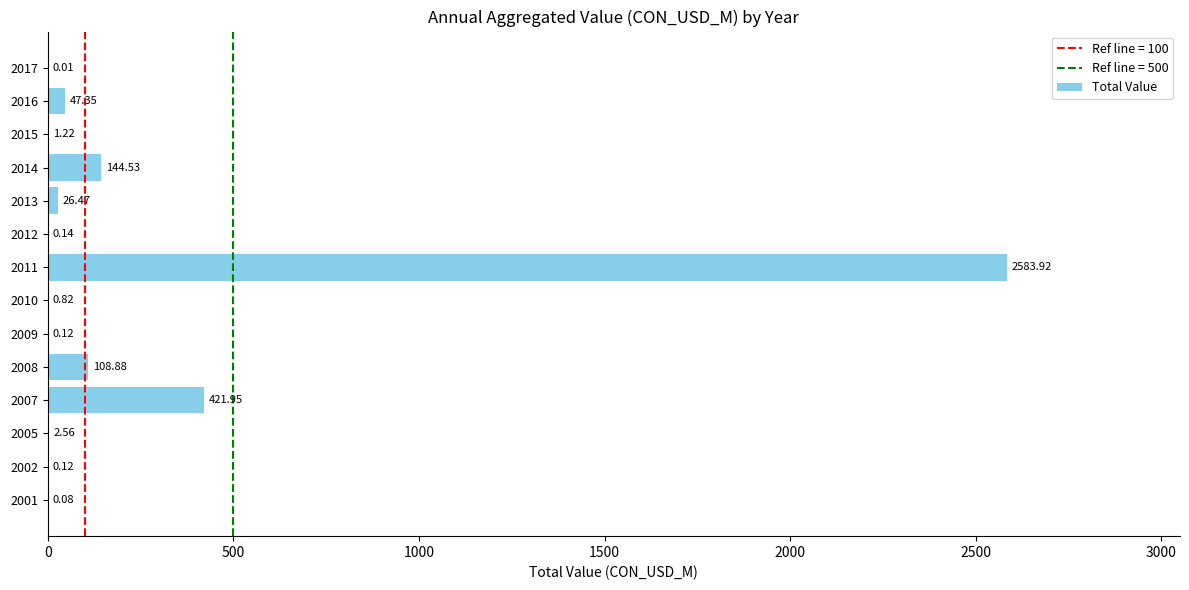

Which has a higher value, 2013 or 2016?

2016